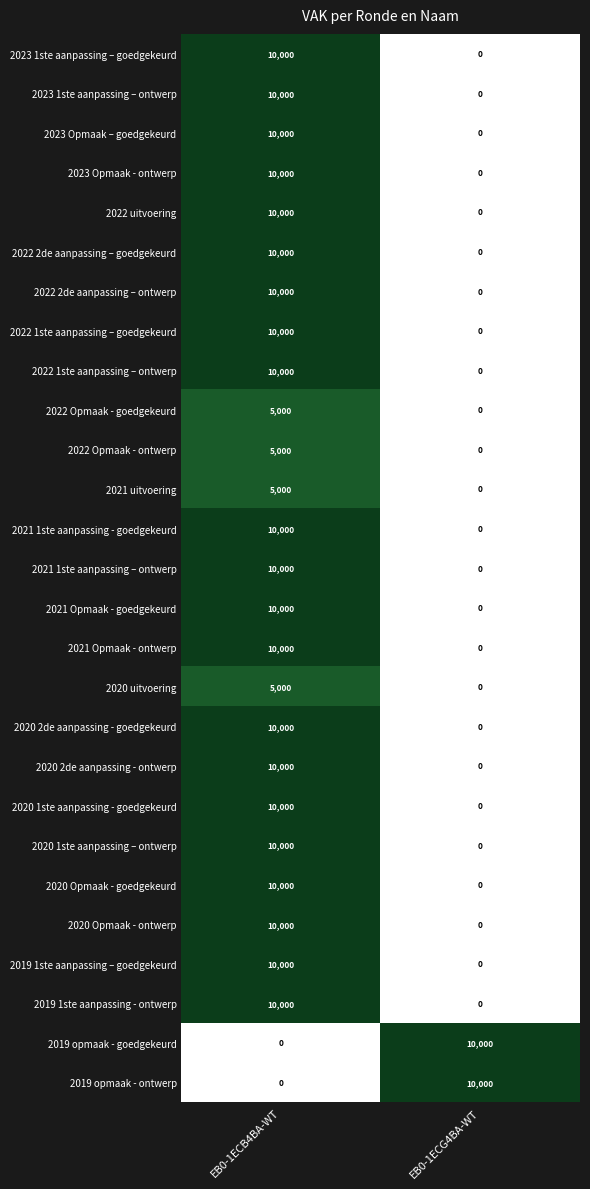

What is the approximate value of 2022 uitvoering at EB0-1ECB4BA-WT, to the nearest 100?

10000